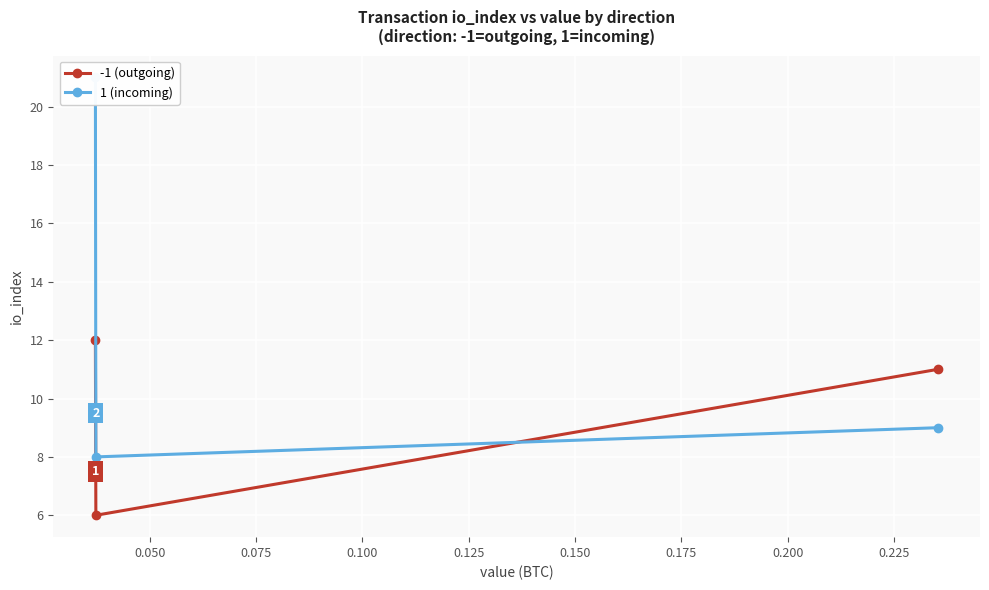

What is the value of the -1 (outgoing) point at the 1st from the left?

12